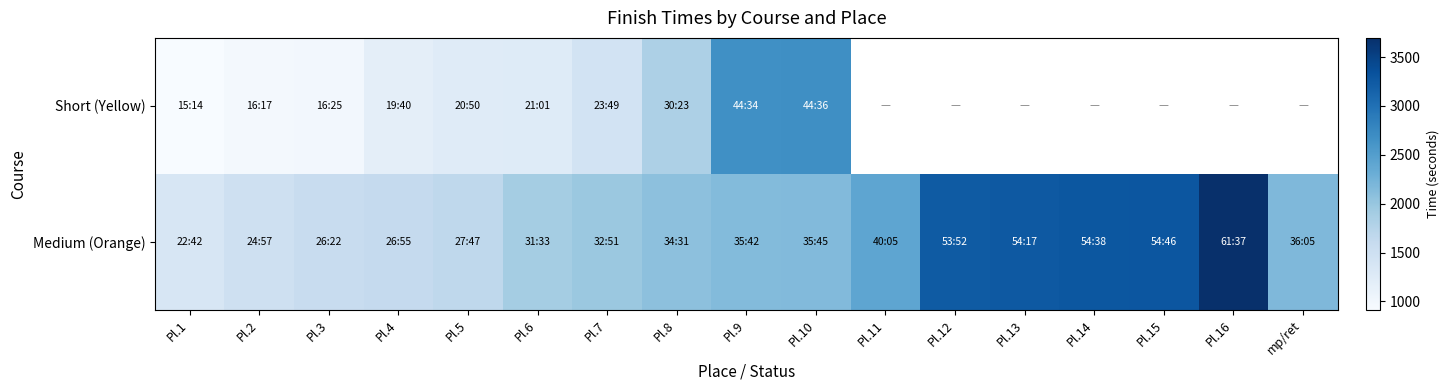

At which label does Medium (Orange) reach its minimum?

Pl.1